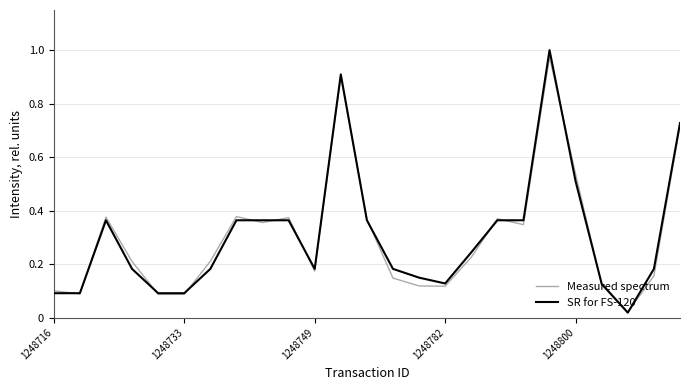

Which series has the widest spread of values?

SR for FS-120